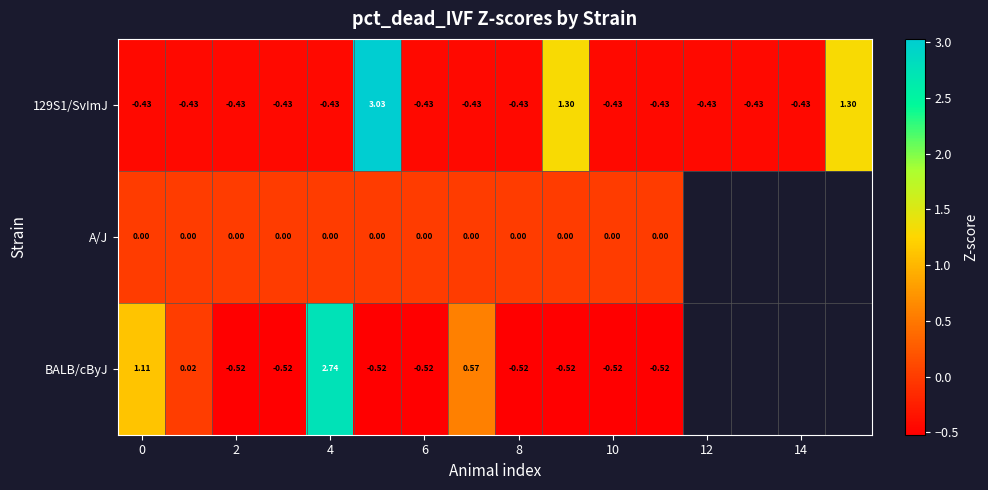

Which series changed the most between 0 and 4?

BALB/cByJ